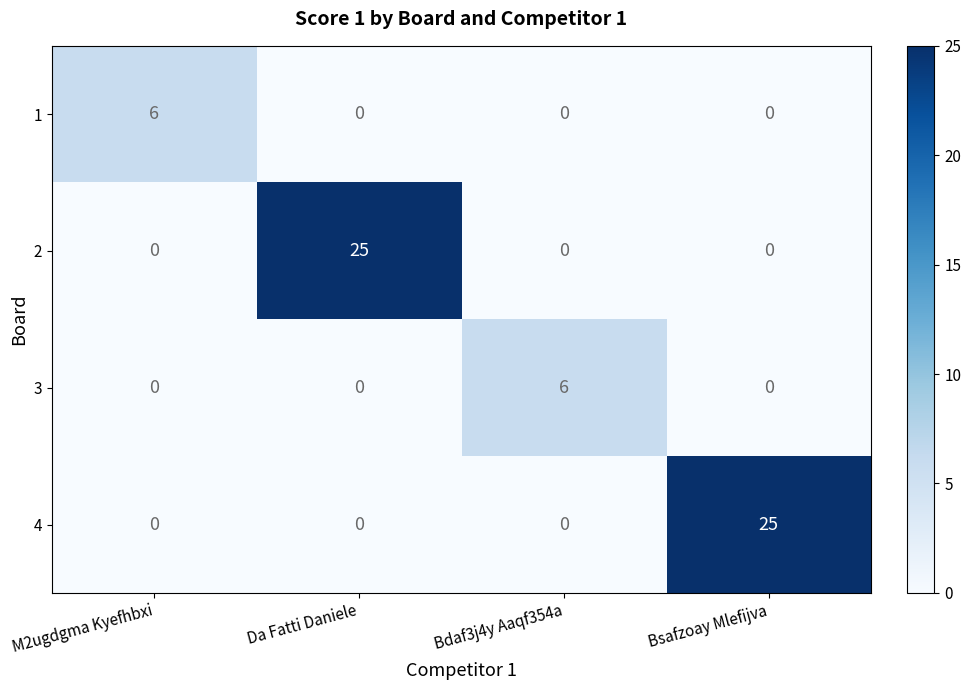

Reading right to left, transcribe all the data shown in this chart.

1: 0	0	0	6
2: 0	0	25	0
3: 0	6	0	0
4: 25	0	0	0